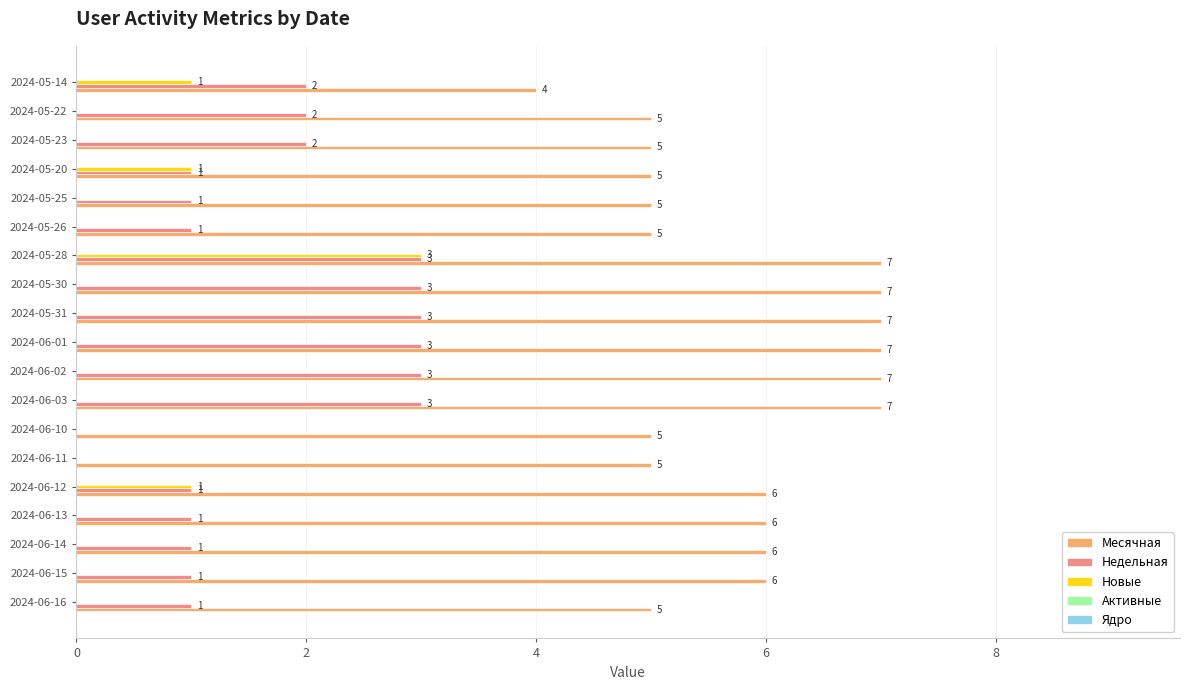

Read the Месячная value at 2024-06-16.

5